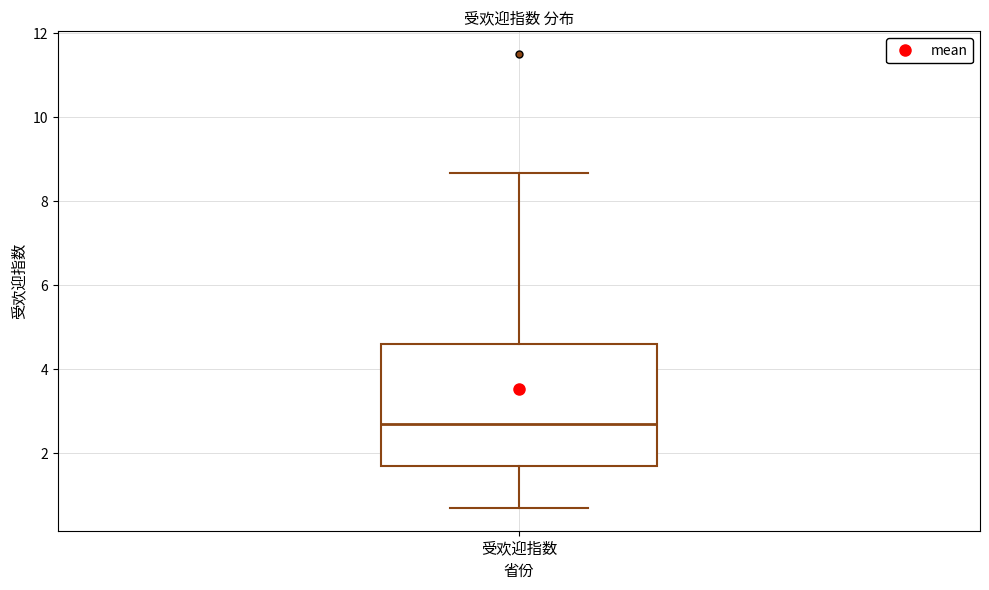

Transcribe this box plot: give where the median line is, the range the box spans, and where the two whiskers end, as read against the y-axis. The values are not printed on the chart, so give them approximately, as read against the axis.

median 2.8, box 1.8 to 4.6, whiskers 0.8 to 8.6